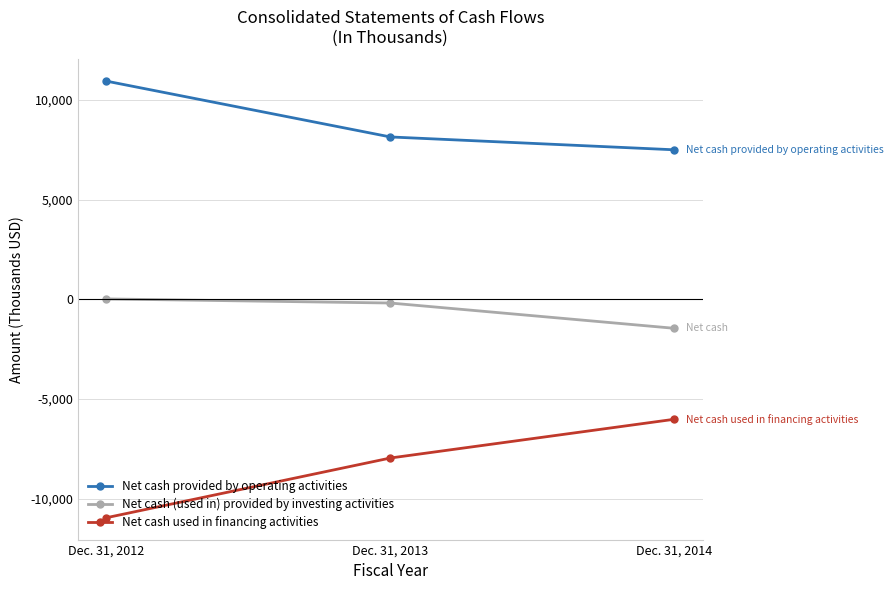

What is the spread (max minus min) of values at Dec. 31, 2012?

21907